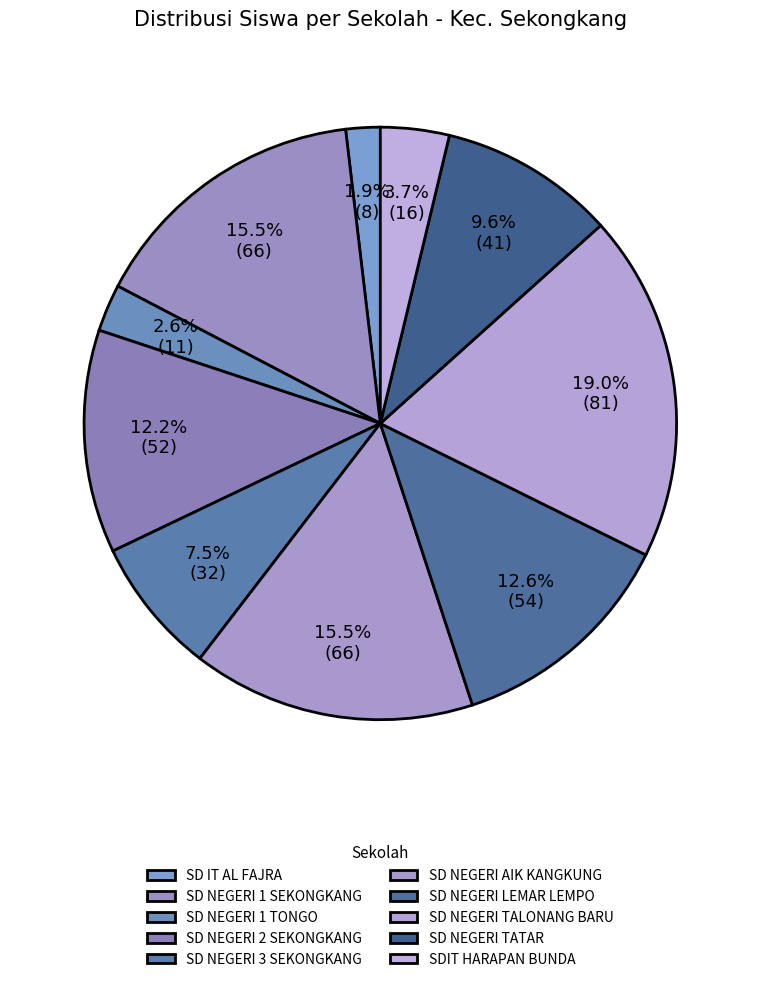

To the nearest percent, what percentage of the pie is SD NEGERI 1 TONGO?

3%